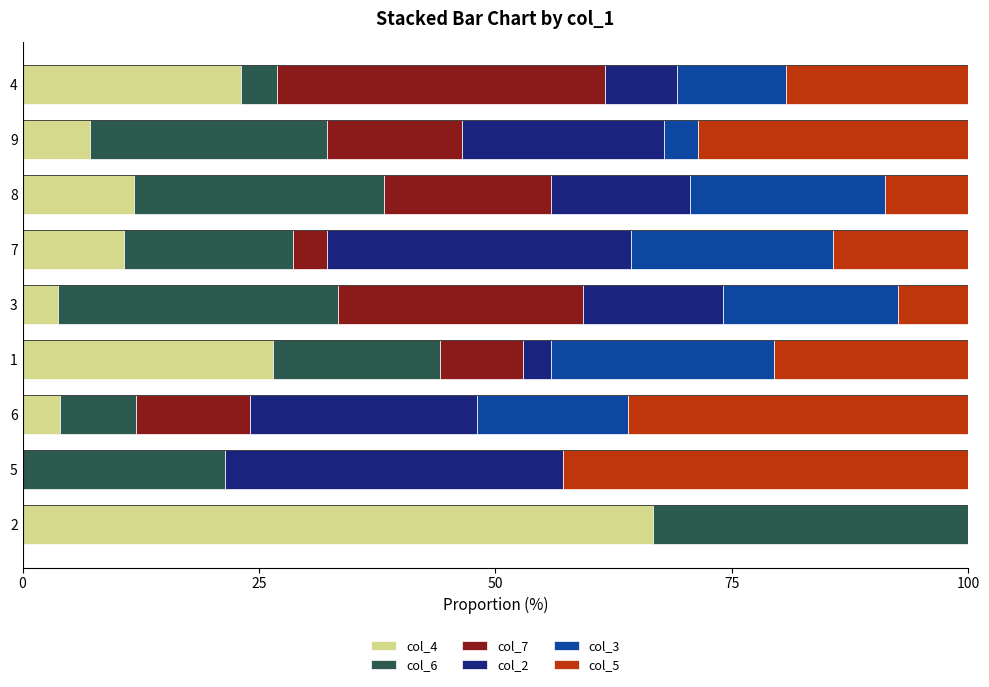

Is it true that col_4 equals 0.0 at 5?

True